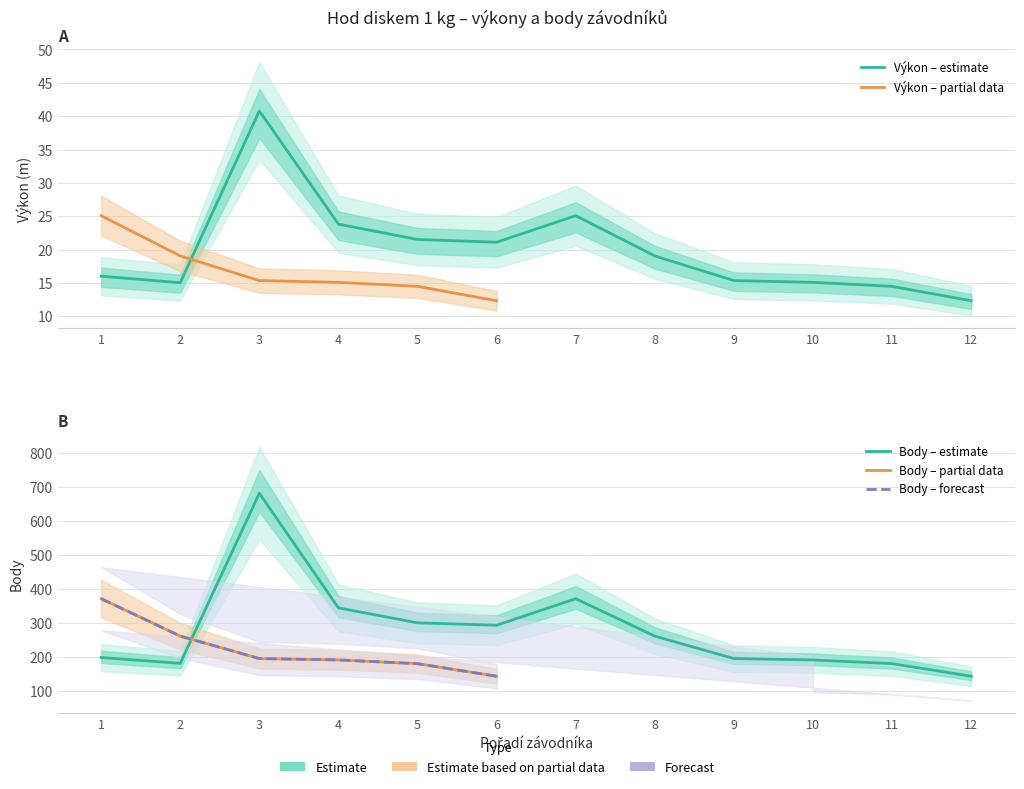

What is the spread (max minus min) of values at 6?

130.7